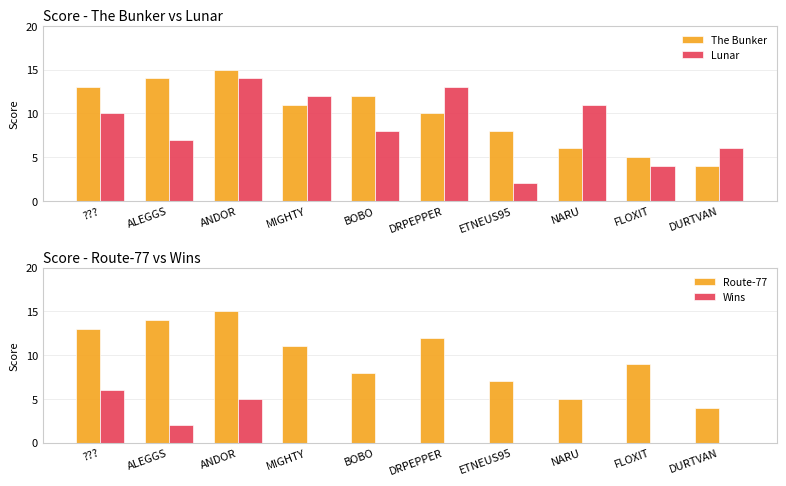

What position from the left is MIGHTY?

4